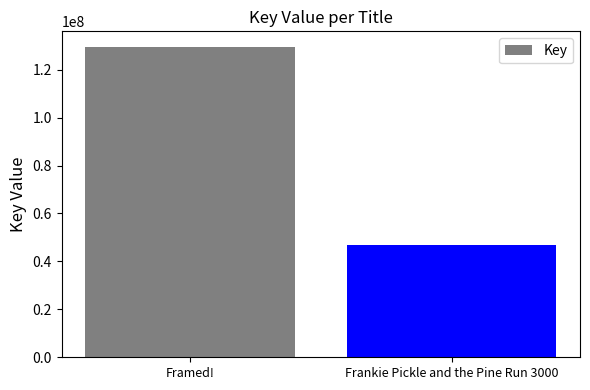

How many data points does each series have?

2